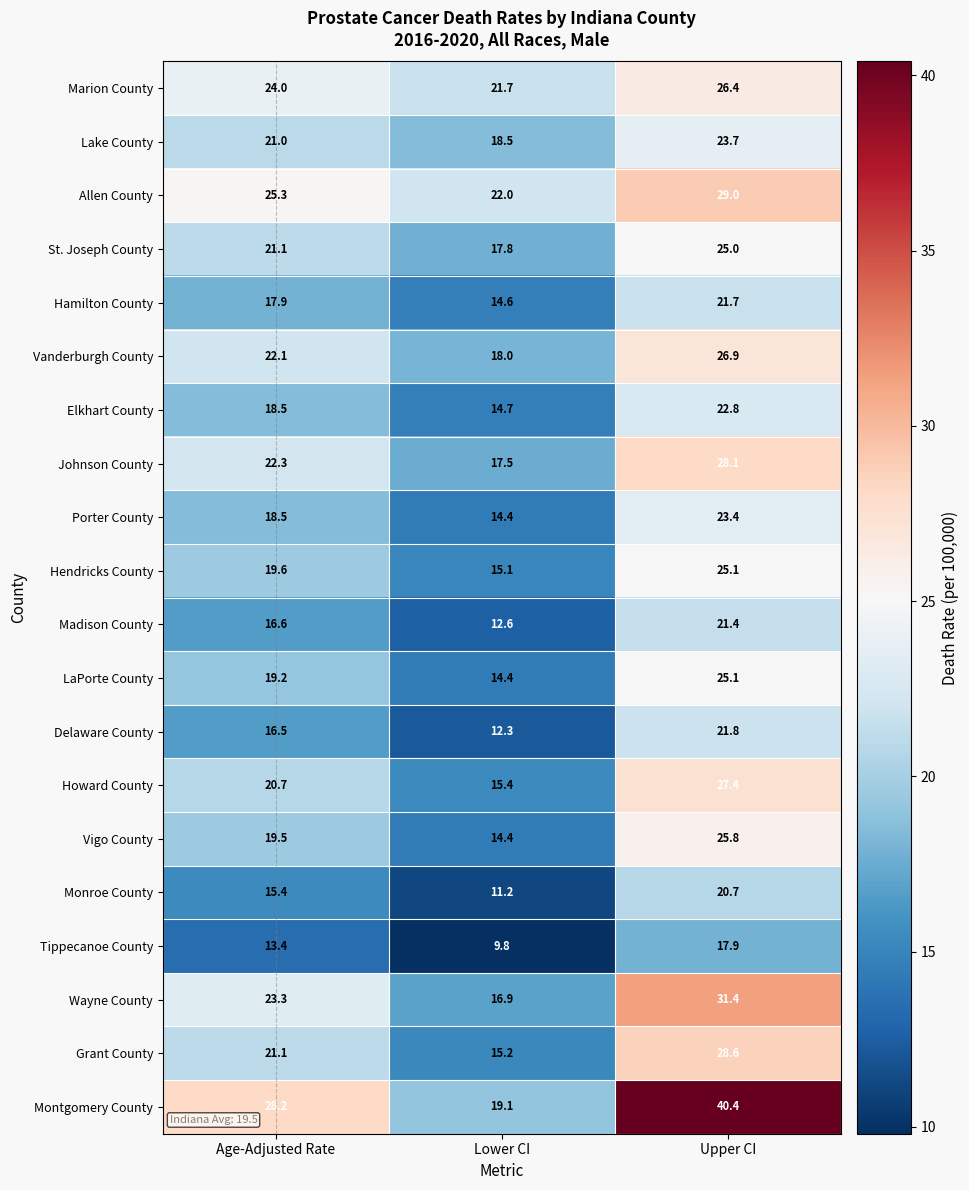

What is the spread (max minus min) of values at Age-Adjusted Rate?

14.8